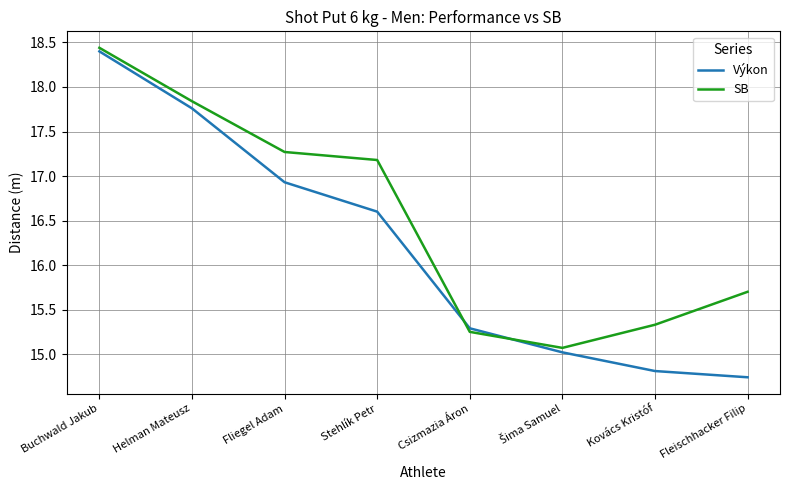

What is the average value of the SB series?

16.5